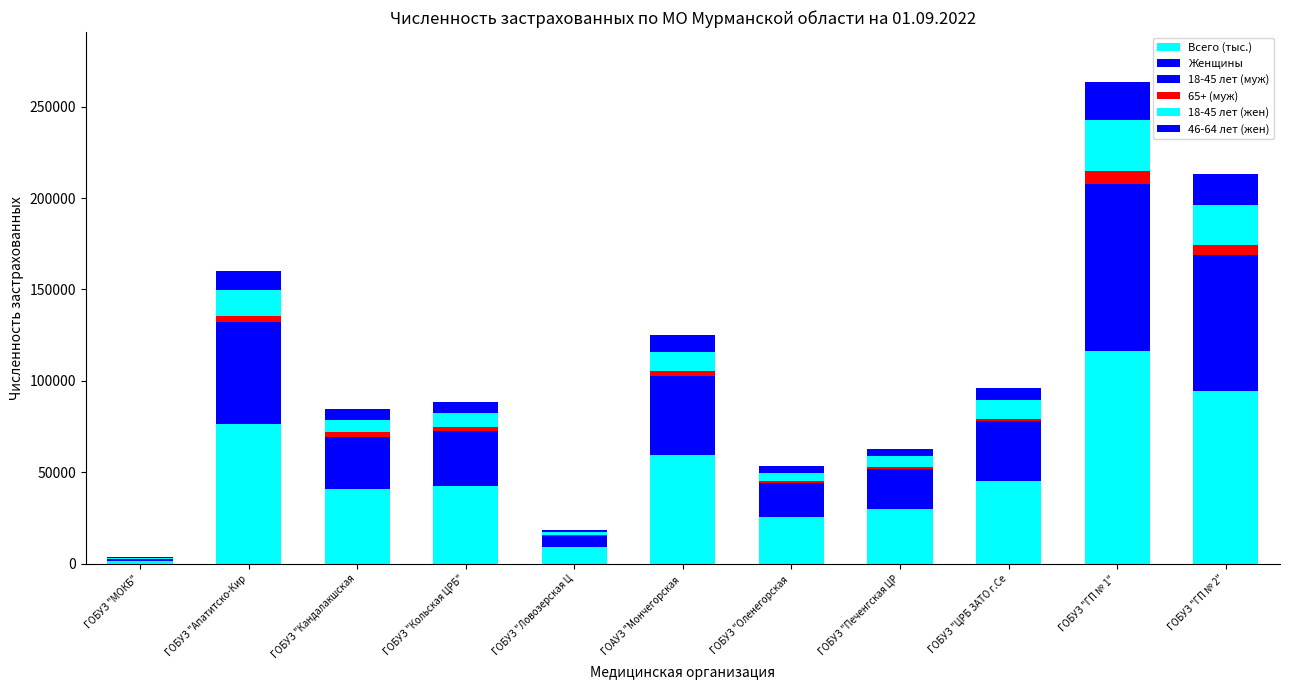

What value does the Женщины series have at ГОБУЗ "ЦРБ ЗАТО г.Се?

25697